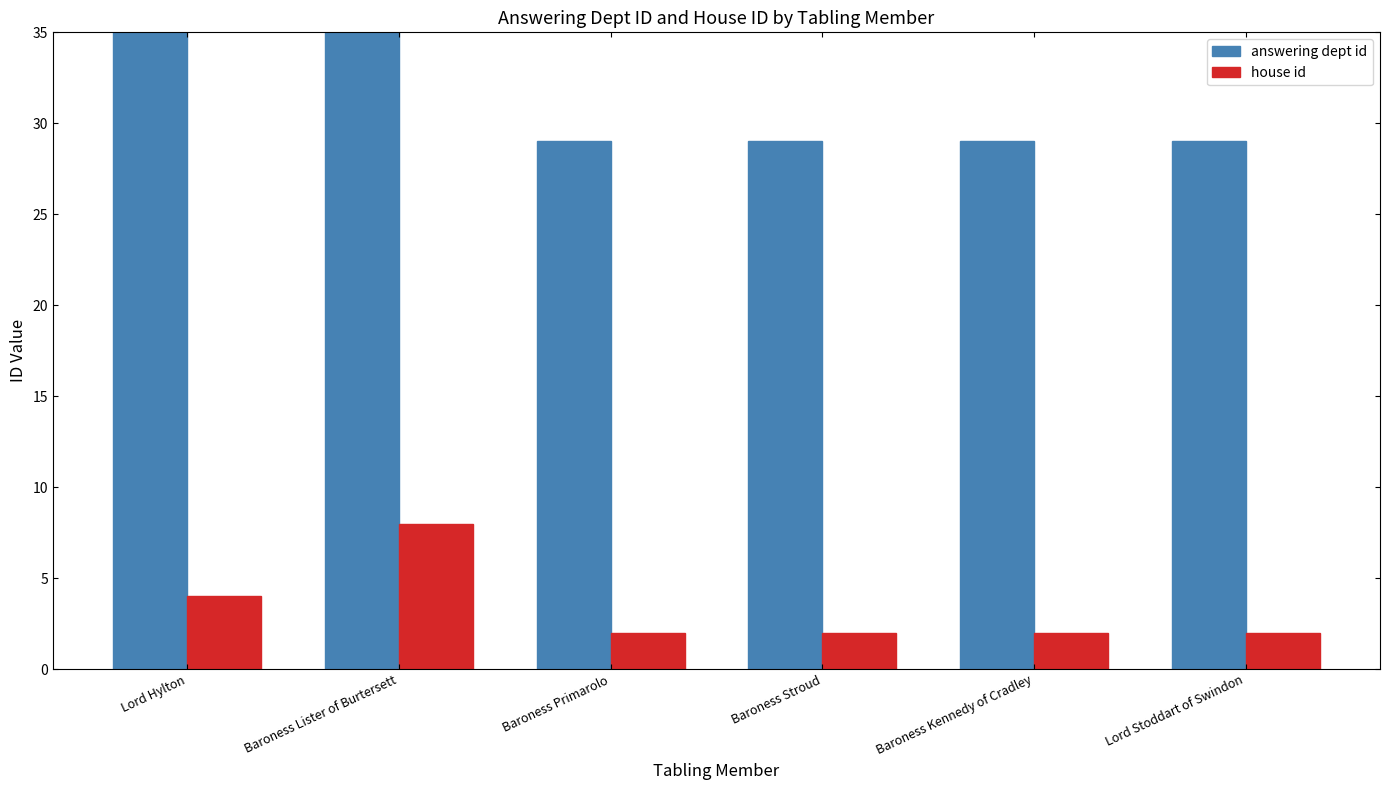

Where is answering dept id nearest to the value 72?

Lord Hylton